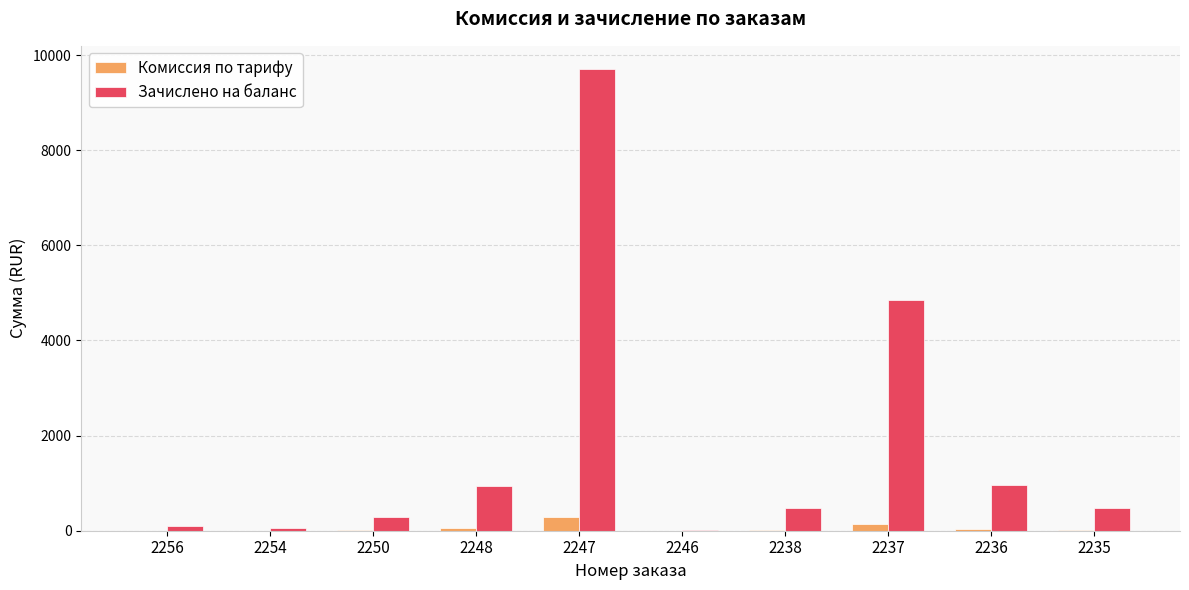

What is the maximum value shown in the chart?

9710.0